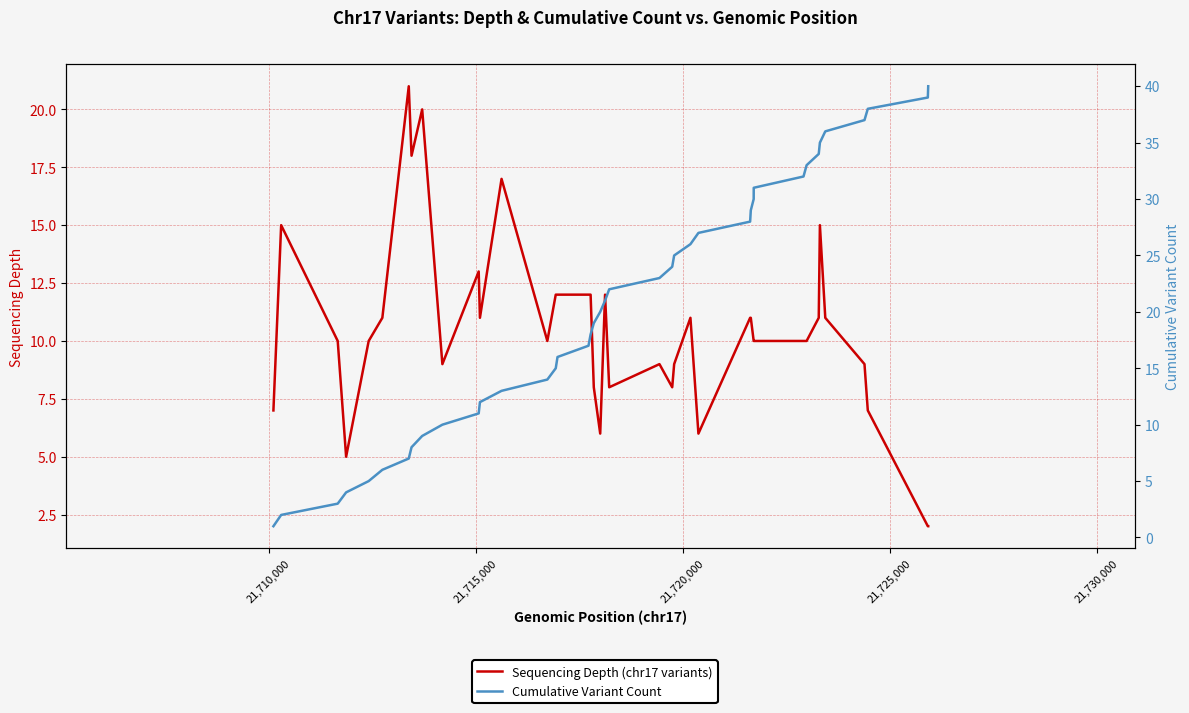

After their last crossing, which series has the higher values: Sequencing Depth (chr17 variants) or Cumulative Variant Count?

Cumulative Variant Count